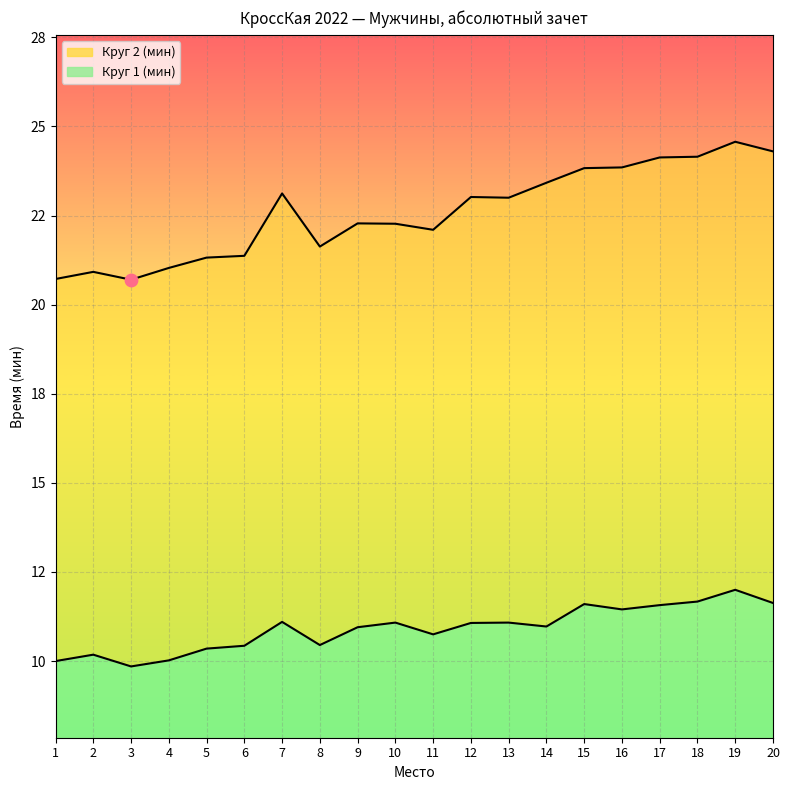

What is the total value across all series at 17?

35.7